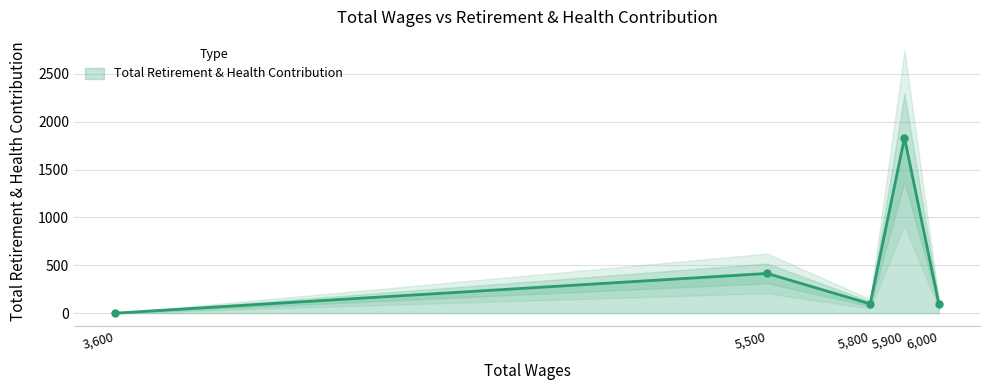

What is the label of the 2nd point from the right?

5500.0